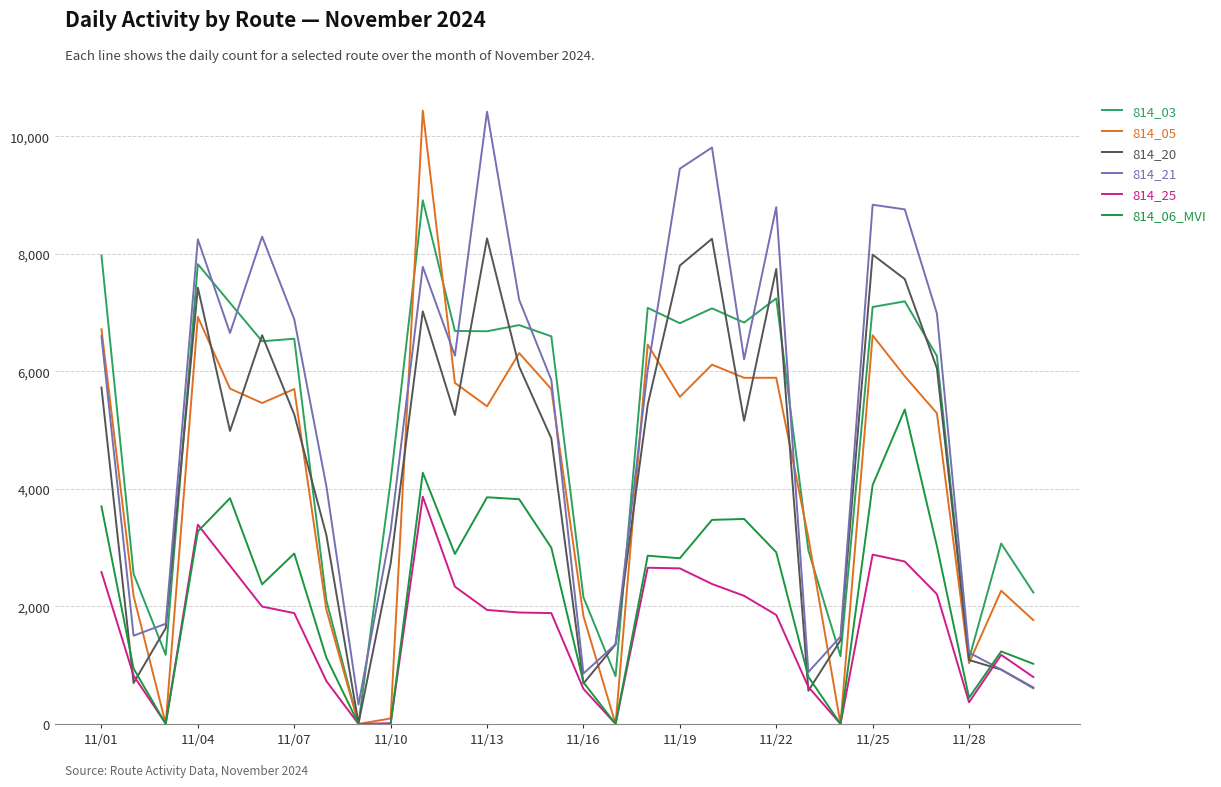

True or false: 814_25 has more than 1 points higher than both neighbors.

True